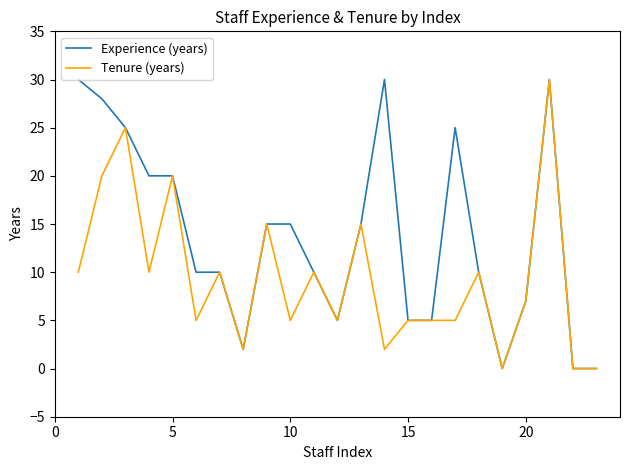

True or false: Tenure (years) has more than 0 points higher than both neighbors.

True